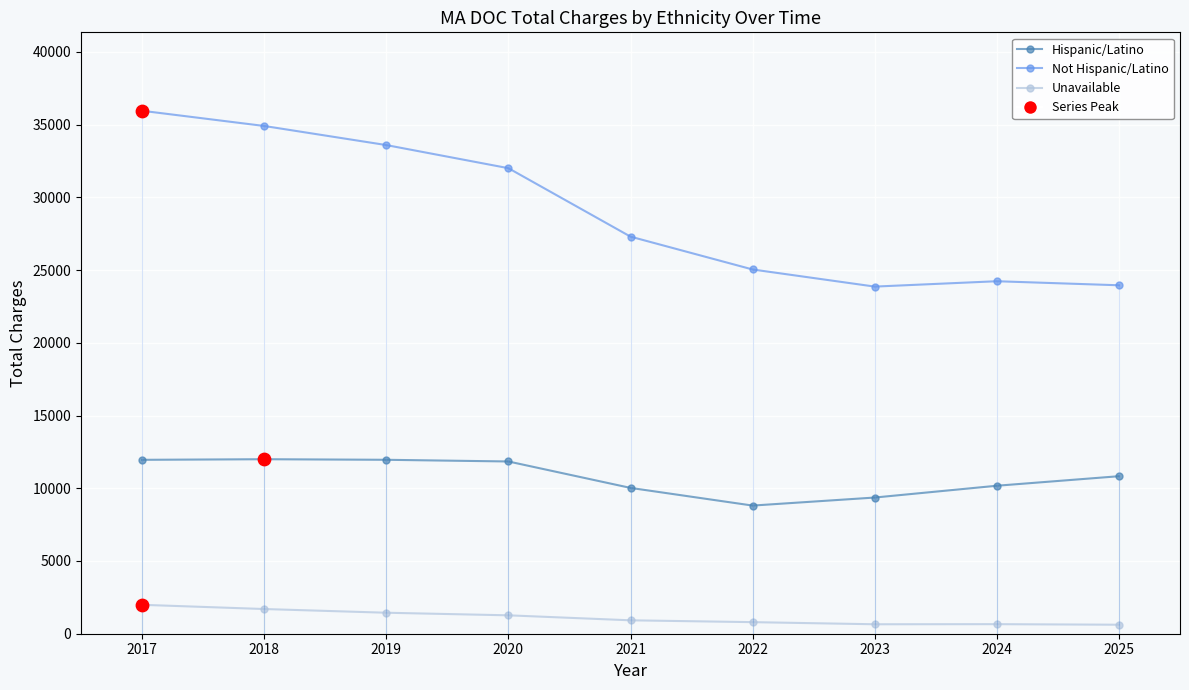

Which series has the largest total across all categories?

Not Hispanic/Latino